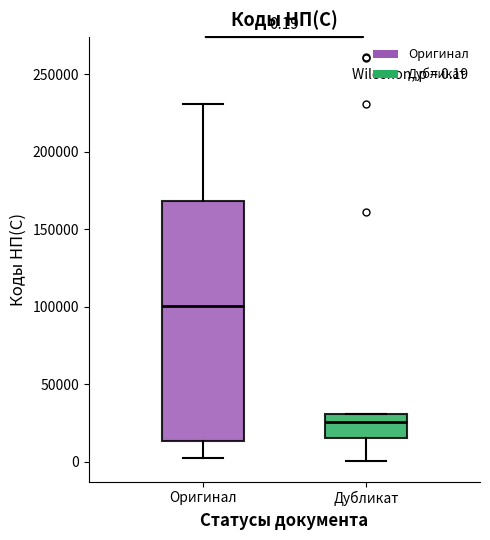

Which box's median line is the highest?

Оригинал